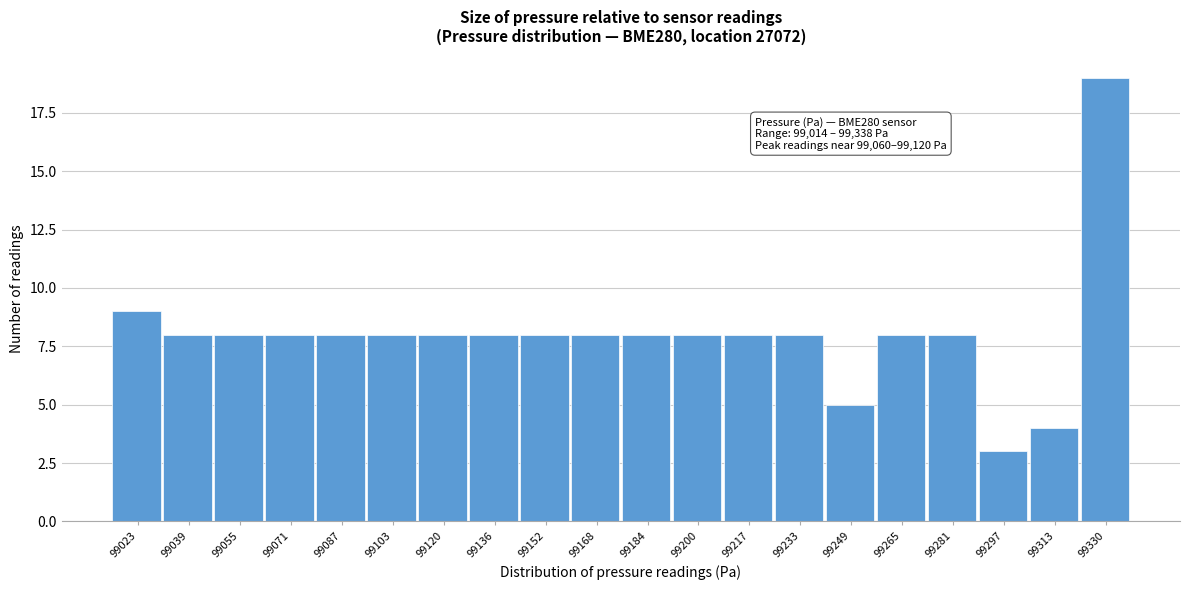

Over which range of the x-axis is the bar tallest?

99322 to 99338